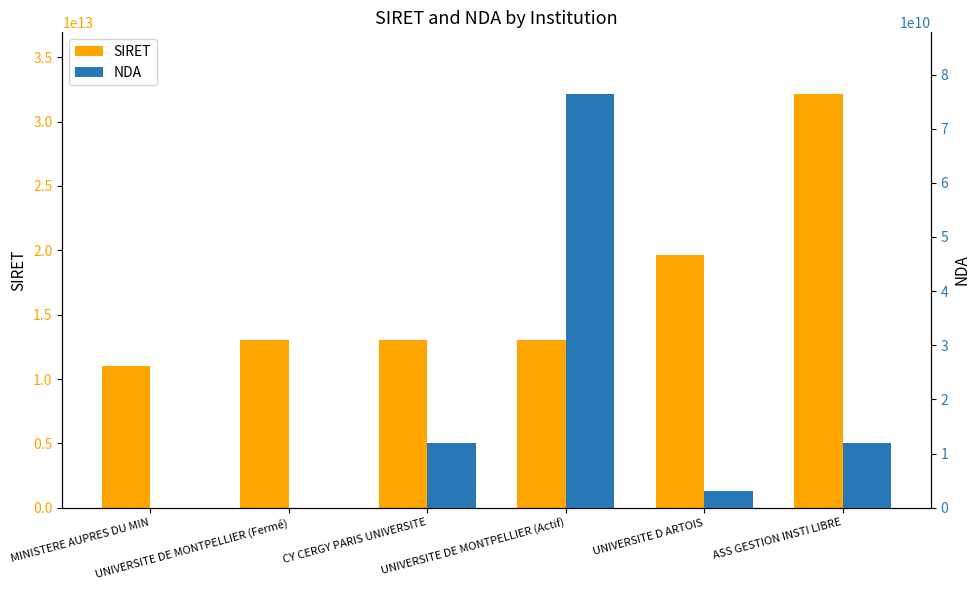

At UNIVERSITE D ARTOIS, list the series in order from smallest to largest.

NDA, SIRET